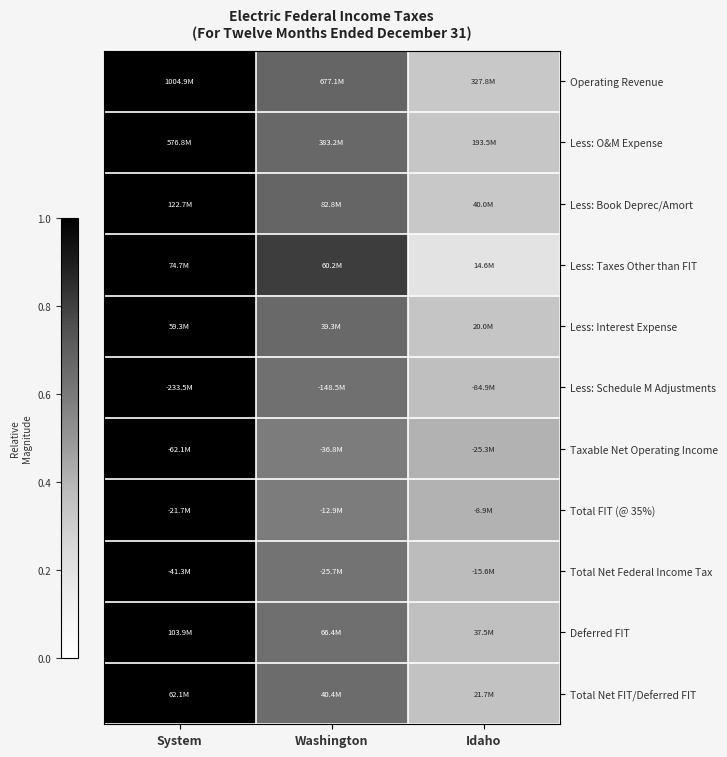

Which category has the highest value across all series?

System